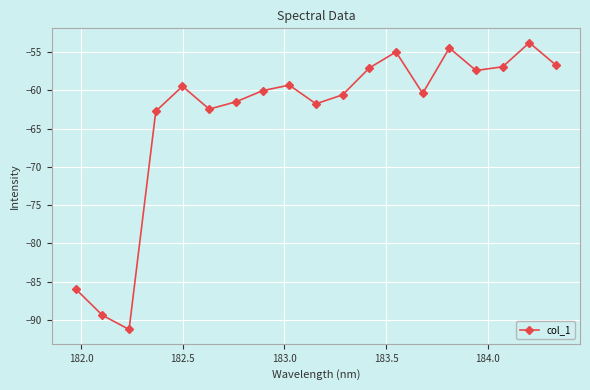

How many points are higher than both their immediate neighbors (excluding endpoints)?

5